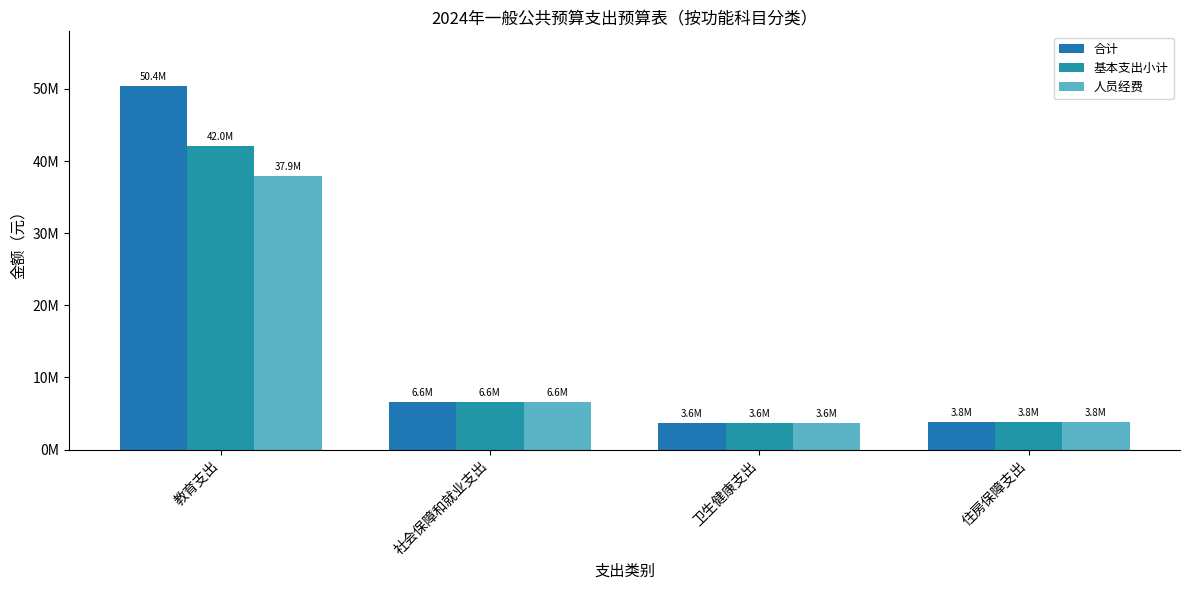

Are the bars grouped side by side (vs. stacked)?

Yes